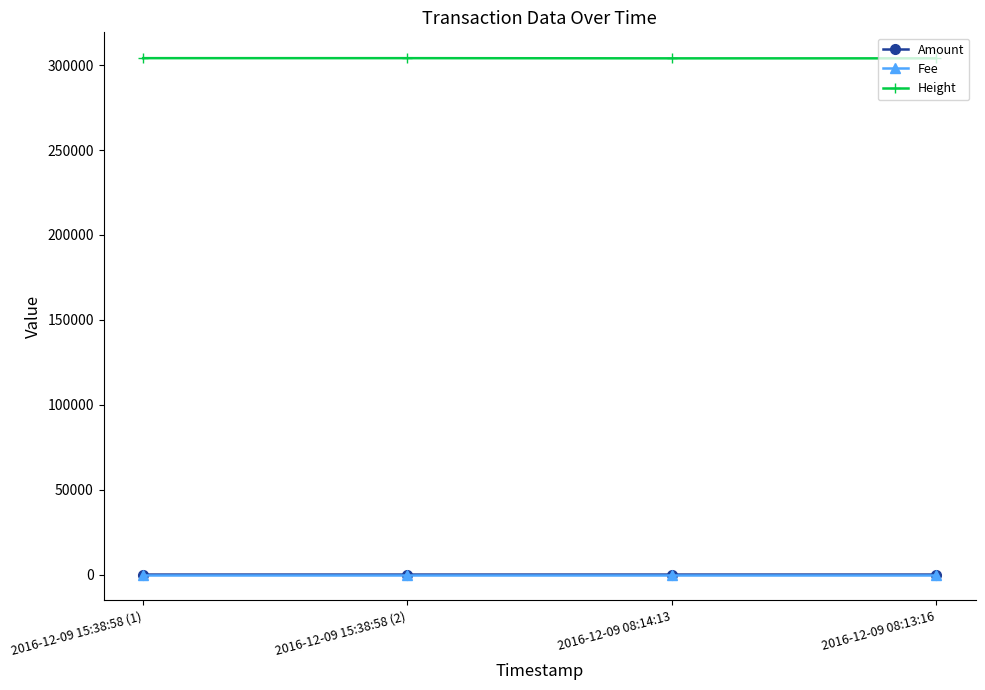

What is the greatest value displayed?

304138